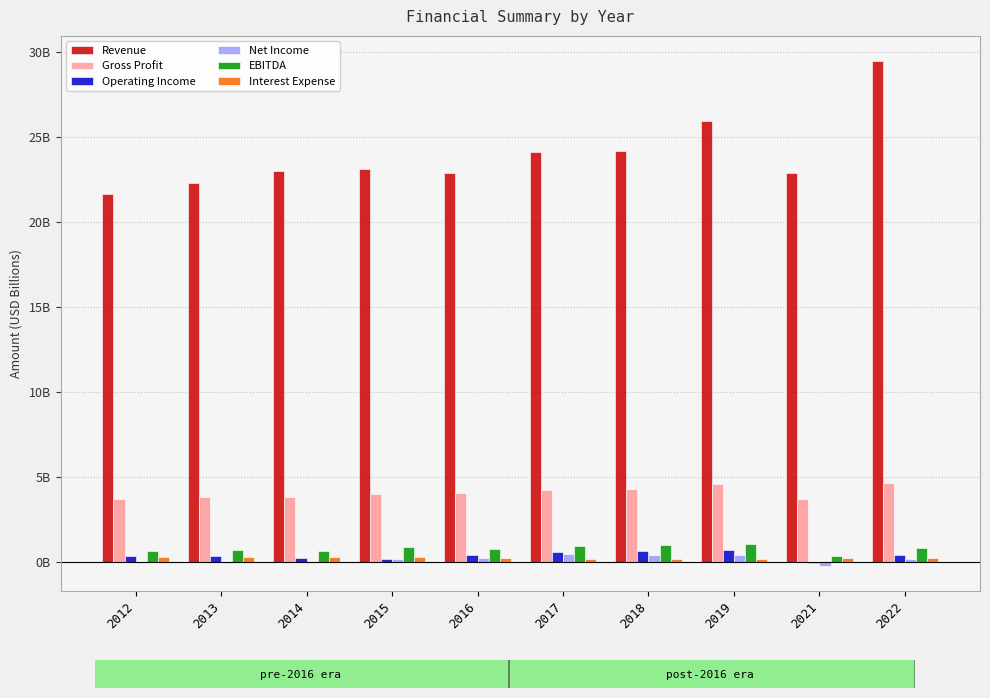

Which series changed the most between 2012 and 2016?

Revenue